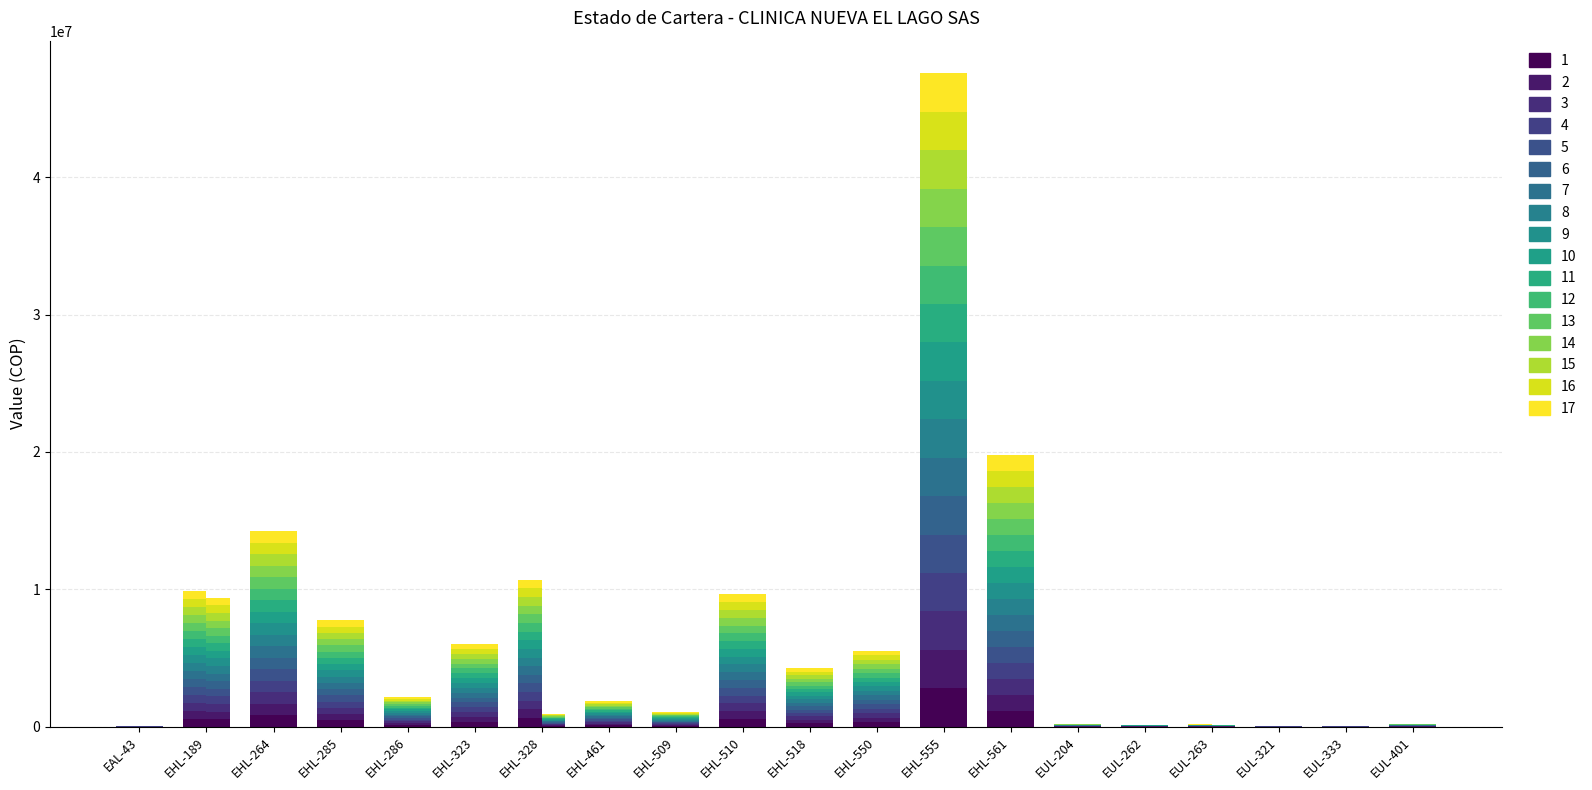

Is the value of IPS Saldo Factura at EHL-286 greater than the value of IPS Valor Factura at EHL-328?

No